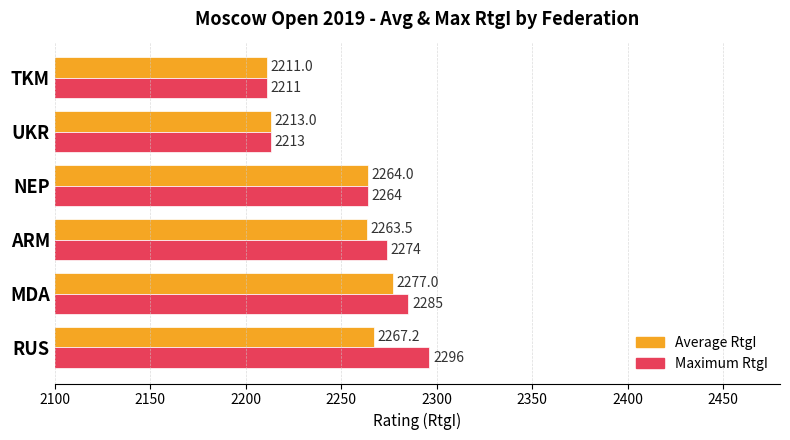

Rank the categories by Maximum RtgI value from lowest to highest.

TKM, UKR, NEP, ARM, MDA, RUS